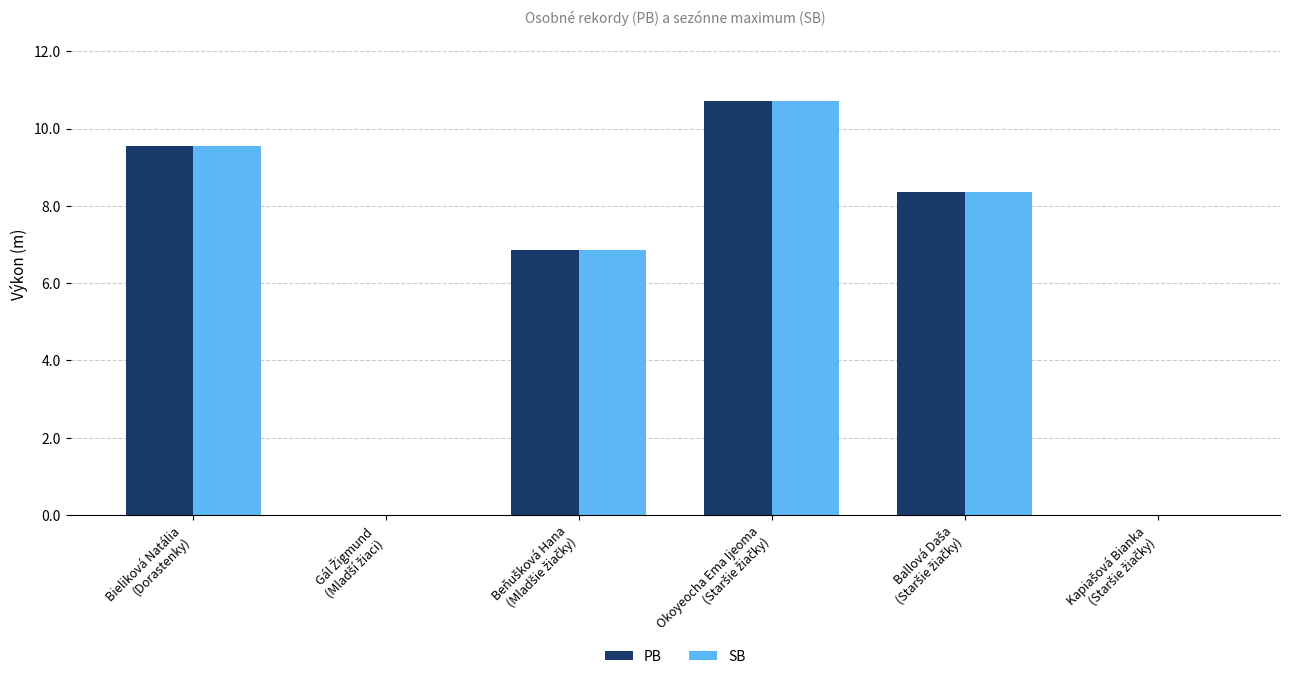

What is the sum of all PB values?

35.5